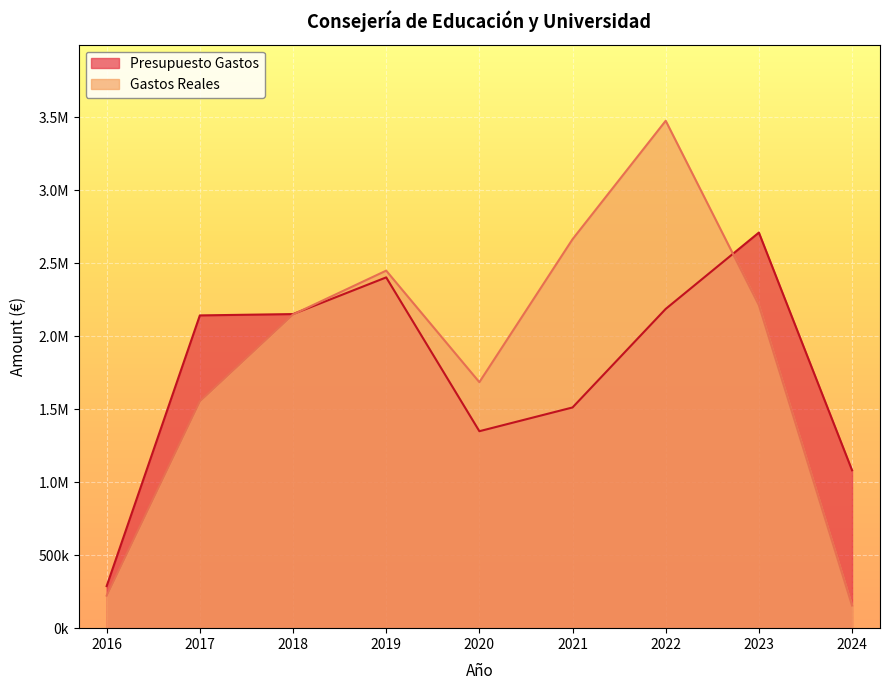

What are all the series names shown in the legend?

Presupuesto Gastos, Gastos Reales